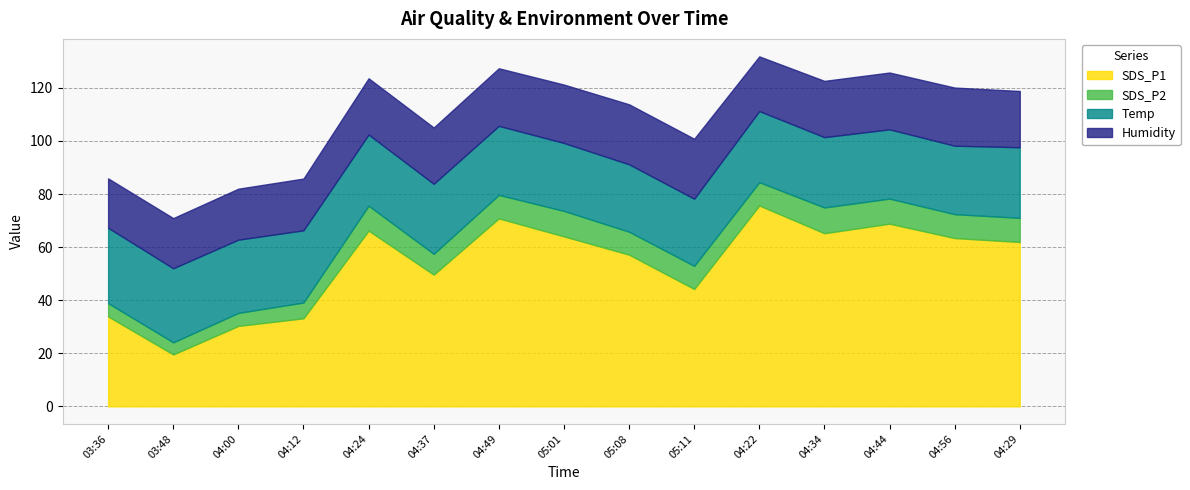

List the series in order of their peak value, lowest first.

SDS_P2, Humidity, Temp, SDS_P1